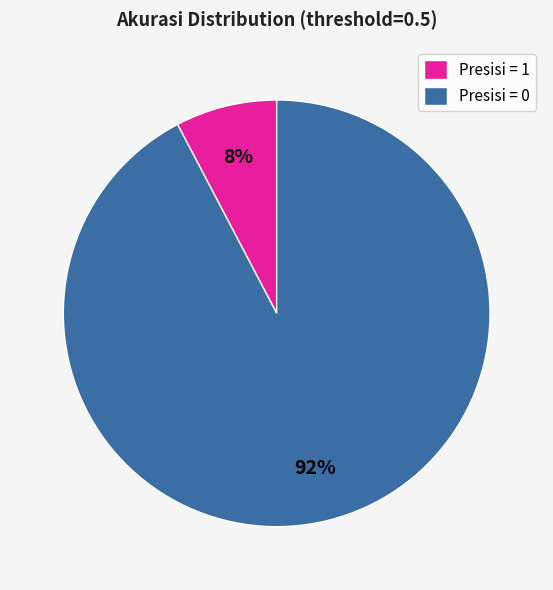

Combined, do Presisi = 0 and Presisi = 1 account for over 50%?

Yes